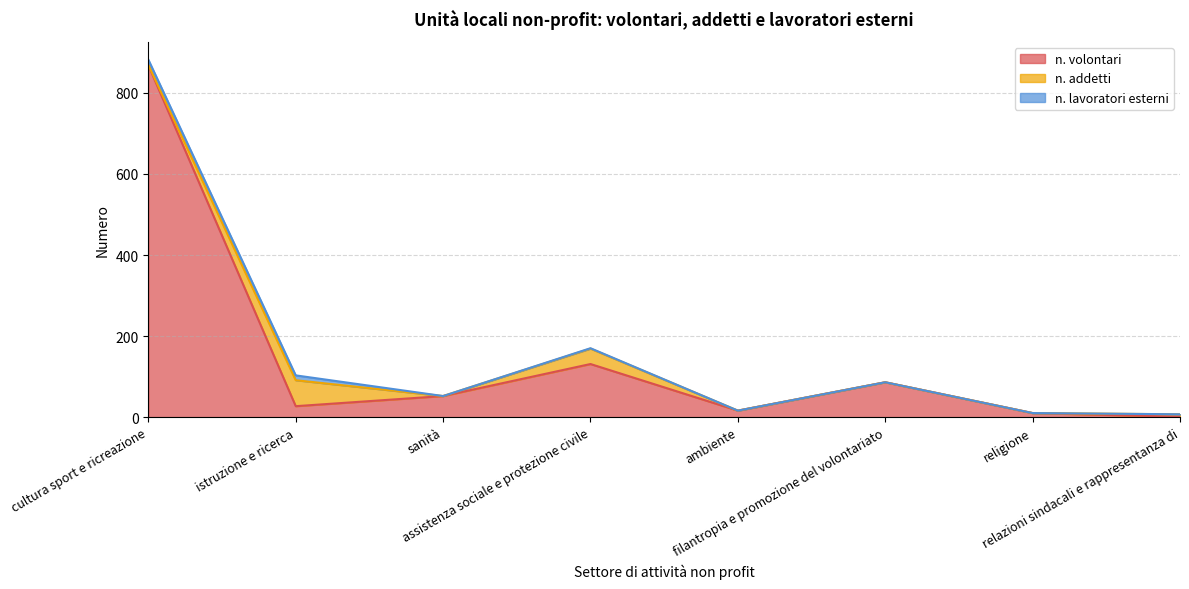

List the labels in order of n. addetti value, smallest first.

sanità, ambiente, filantropia e promozione del volontariato, religione, cultura sport e ricreazione, relazioni sindacali e rappresentanza di, assistenza sociale e protezione civile, istruzione e ricerca